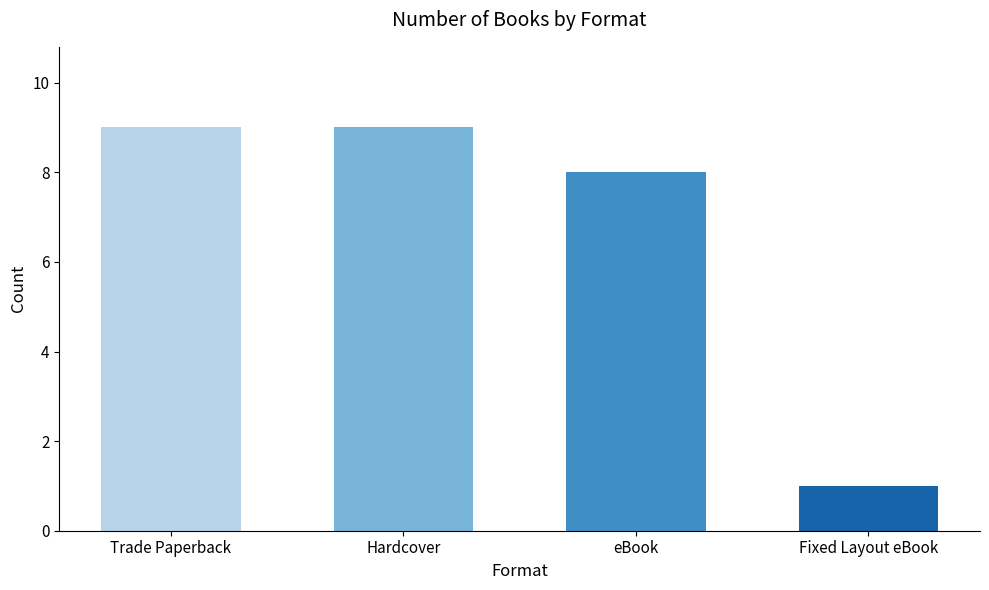

Reading left to right, transcribe all the data shown in this chart.

Trade Paperback=9	Hardcover=9	eBook=8	Fixed Layout eBook=1